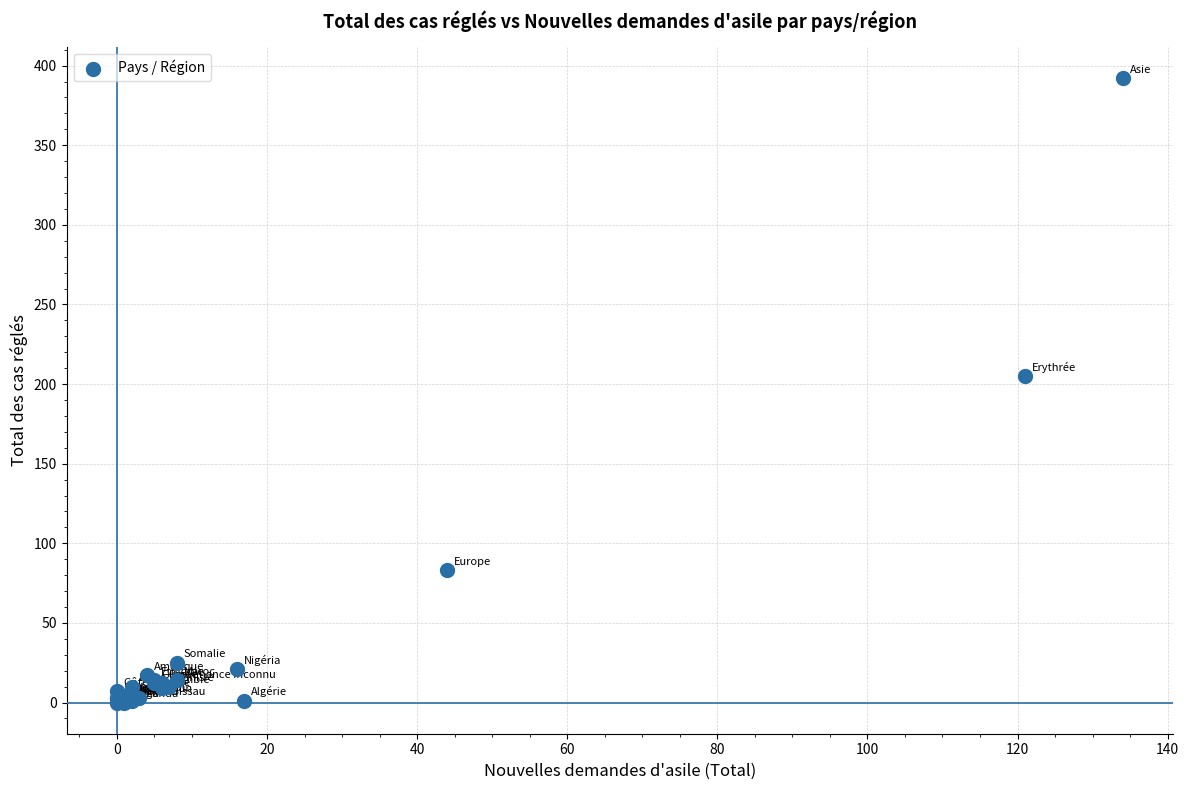

What Y value in the scatter plot is closest to 196?

205